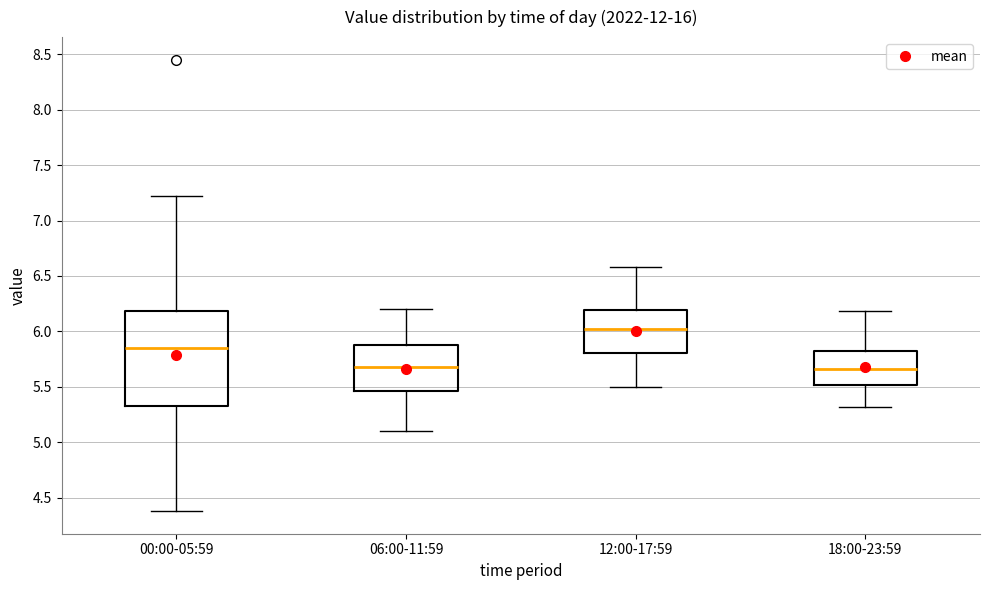

Reading left to right, transcribe this box plot: for each box, give where its median line is, the range the box spans, and where its two whiskers end, as read against the y-axis. The values are not printed on the chart, so give them approximately, as read against the axis.

00:00-05:59: median 5.85, box 5.35 to 6.20, whiskers 4.40 to 7.20
06:00-11:59: median 5.70, box 5.45 to 5.90, whiskers 5.10 to 6.20
12:00-17:59: median 6.00, box 5.80 to 6.20, whiskers 5.50 to 6.60
18:00-23:59: median 5.65, box 5.50 to 5.85, whiskers 5.30 to 6.20